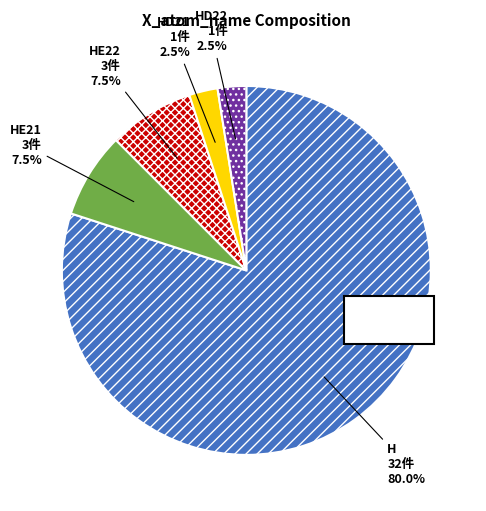

Is there a majority slice in this chart?

Yes